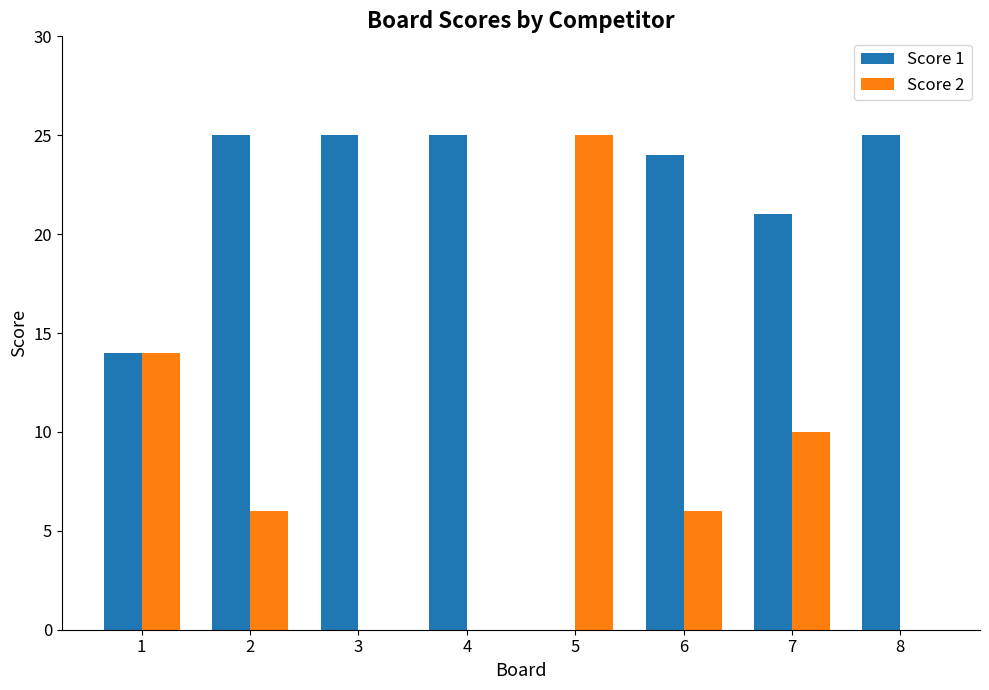

What is the maximum value for Score 1?

25